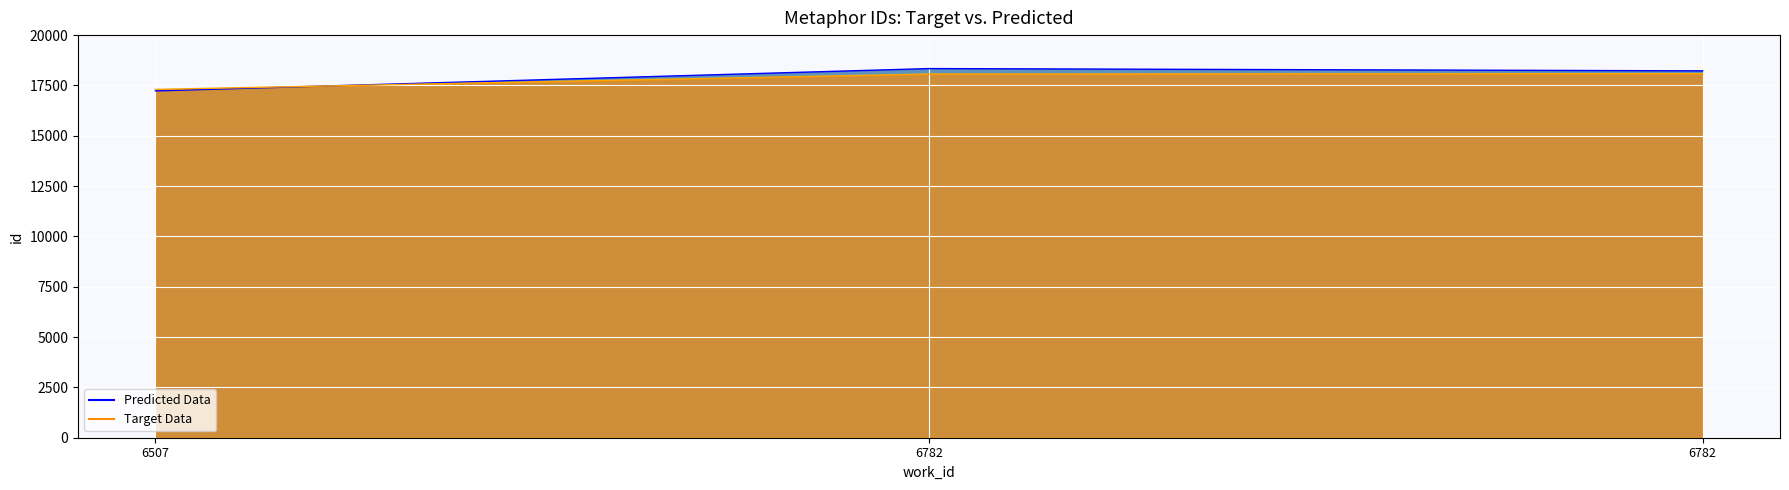

What is the minimum value for Predicted Data?

17304.0